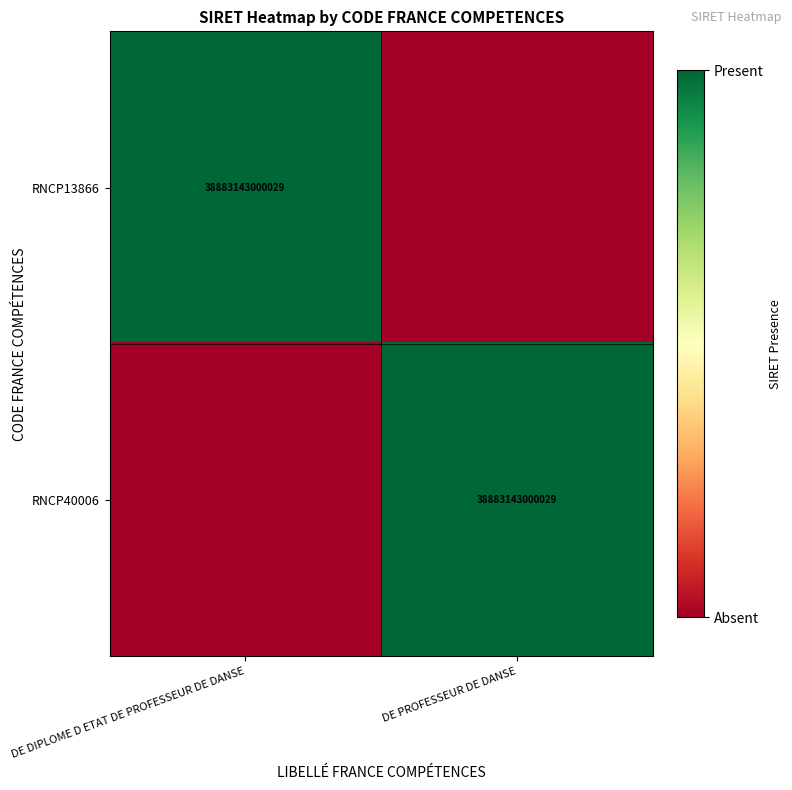

Which has a higher value, DE DIPLOME D ETAT DE PROFESSEUR DE DANSE or DE PROFESSEUR DE DANSE?

DE DIPLOME D ETAT DE PROFESSEUR DE DANSE